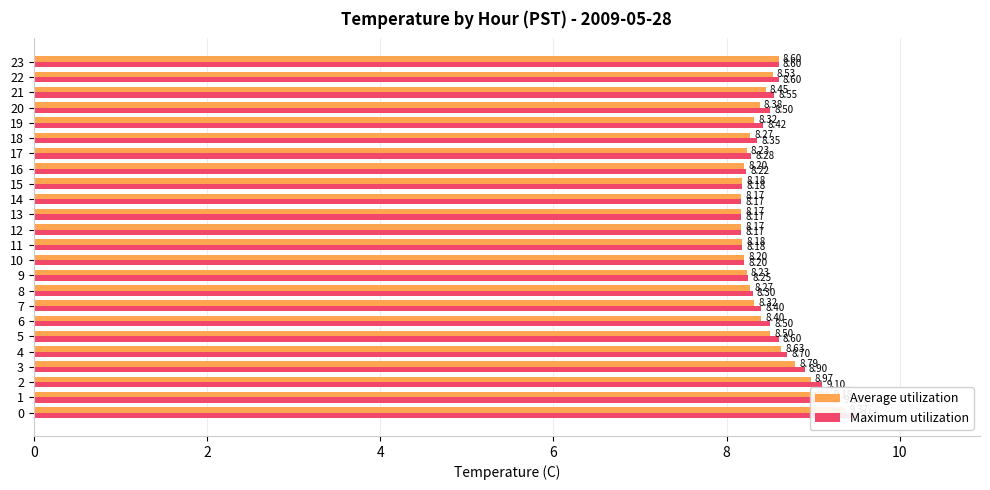

Reading left to right, extract all data points from this chart.

Average utilization: 9.4	9.2	9.0	8.8	8.6	8.5	8.4	8.3	8.3	8.2	8.2	8.2	8.2	8.2	8.2	8.2	8.2	8.2	8.3	8.3	8.4	8.4	8.5	8.6
Maximum utilization: 9.5	9.3	9.1	8.9	8.7	8.6	8.5	8.4	8.3	8.2	8.2	8.2	8.2	8.2	8.2	8.2	8.2	8.3	8.3	8.4	8.5	8.6	8.6	8.6